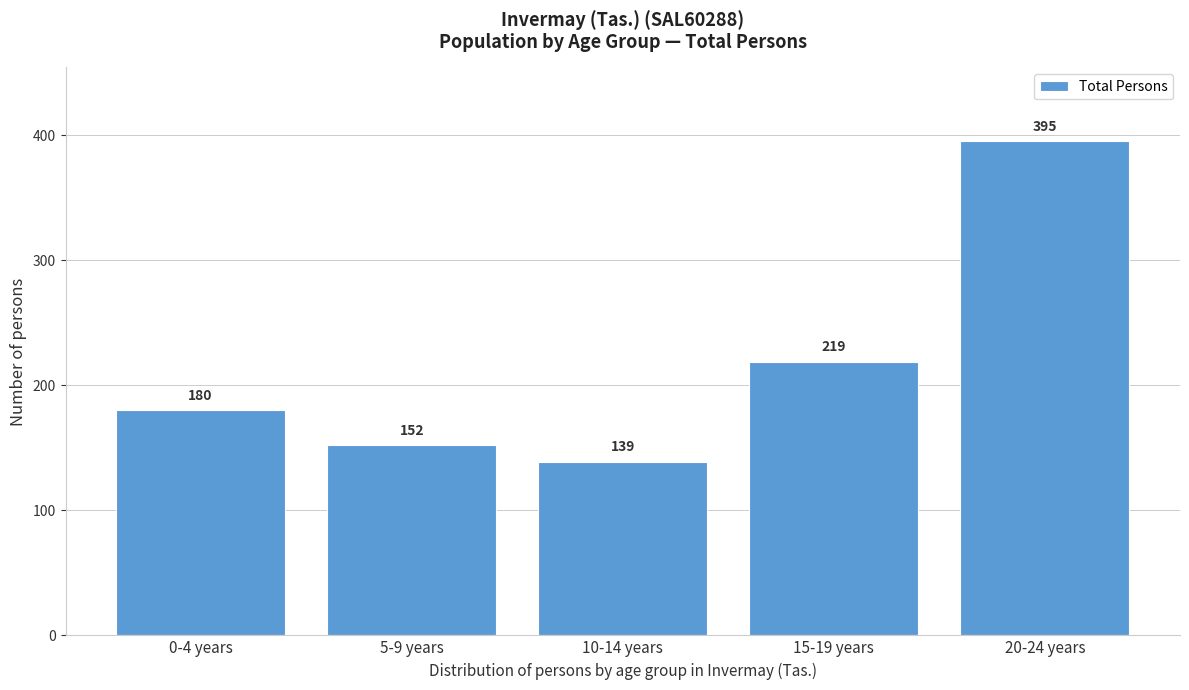

Reading left to right, list all the values displayed in this chart.

180	152	139	219	395